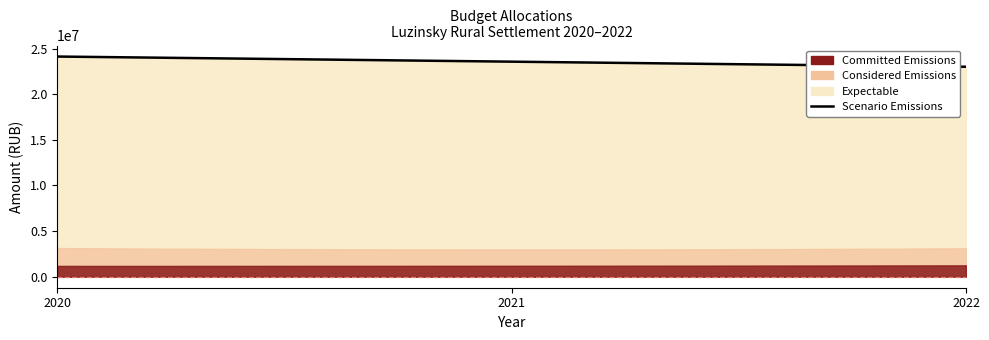

What is the difference between the maximum and minimum values in the Scenario Emissions series?

1118550.2